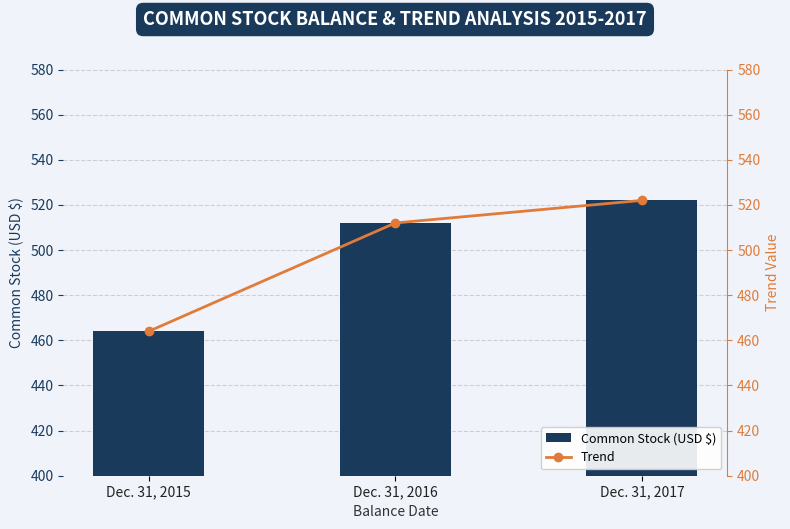

Which category has the highest value in the Trend series?

Dec. 31, 2017